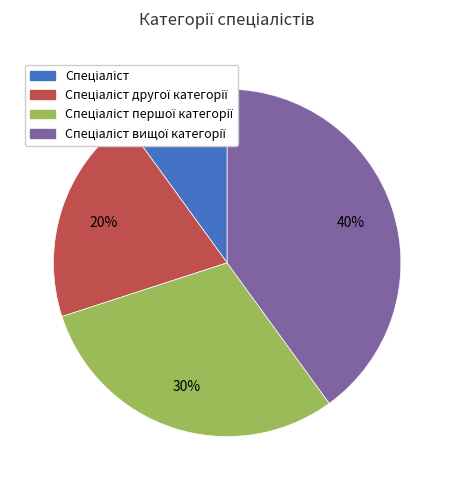

Is there a majority slice in this chart?

No